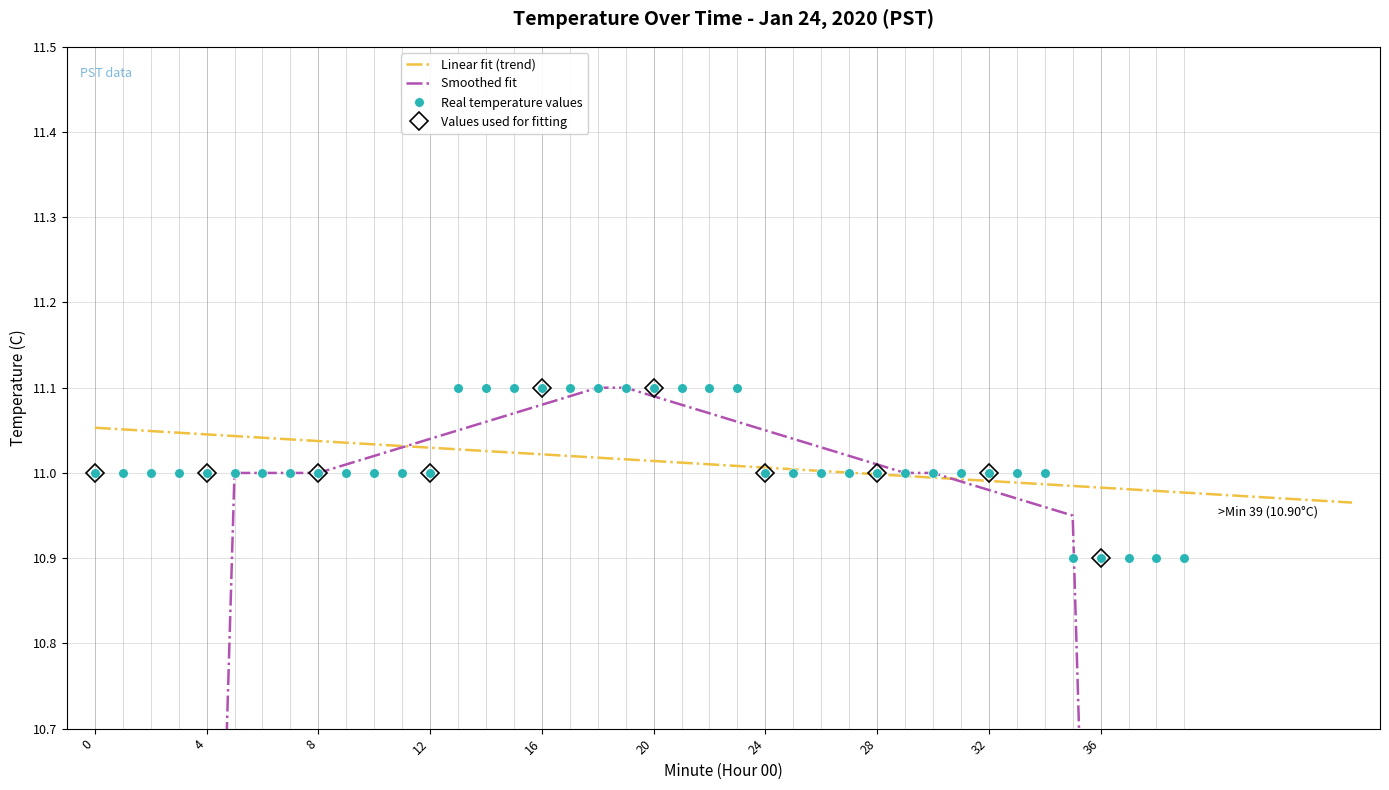

List the labels in order of value, smallest first.

35, 36, 37, 38, 39, 0, 1, 2, 3, 4, 5, 6, 7, 8, 9, 10, 11, 12, 24, 25, 26, 27, 28, 29, 30, 31, 32, 33, 34, 13, 14, 15, 16, 17, 18, 19, 20, 21, 22, 23